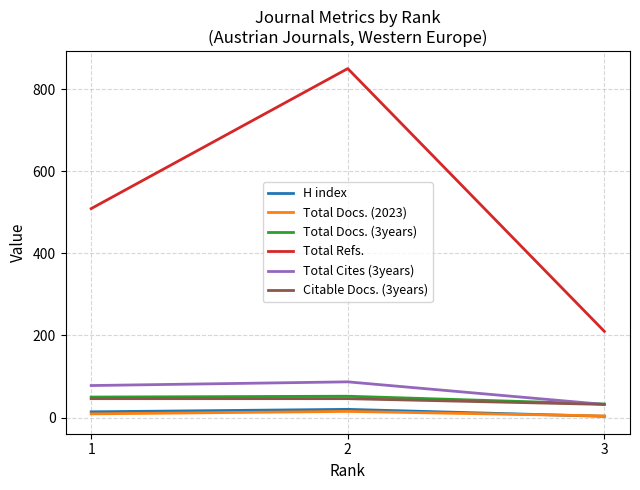

What is the maximum value for H index?

20